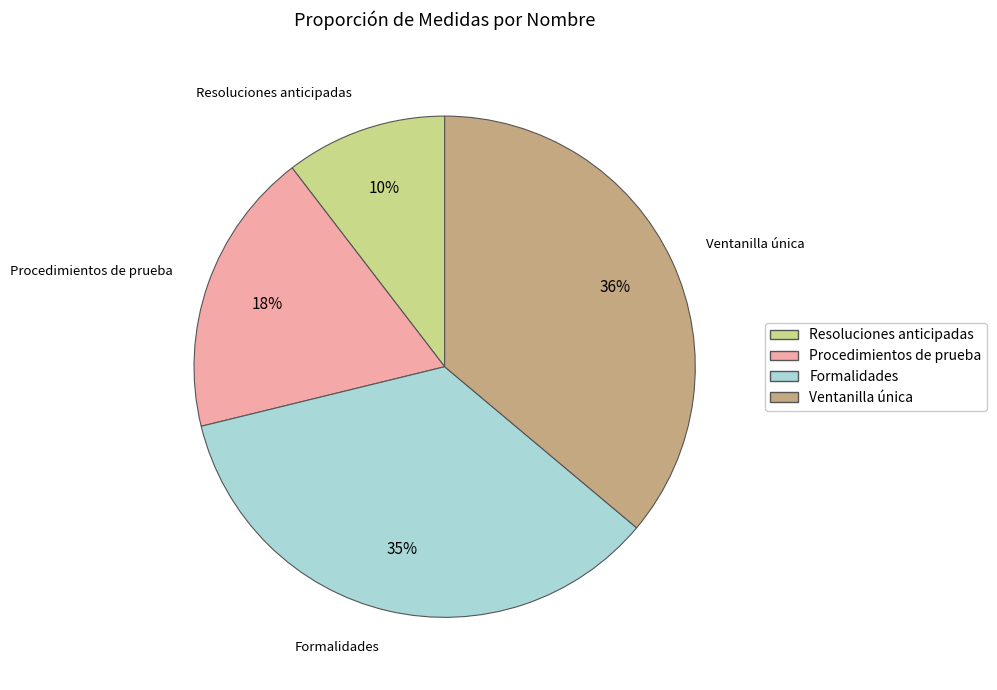

Do Resoluciones anticipadas and Ventanilla única together represent more than half of the pie?

No